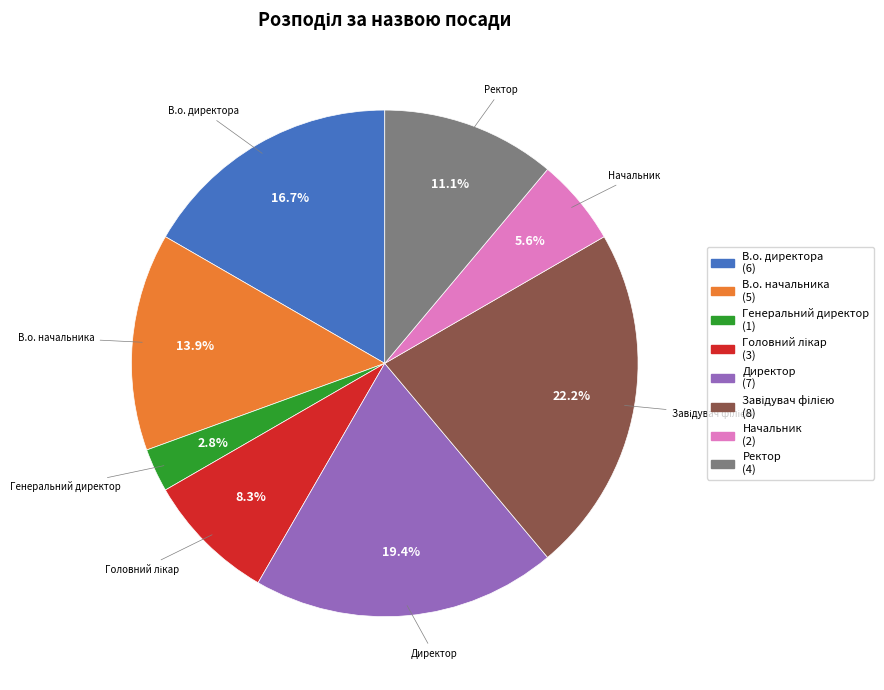

What is the ratio of the value at Ректор to the value at Генеральний директор?

4.0